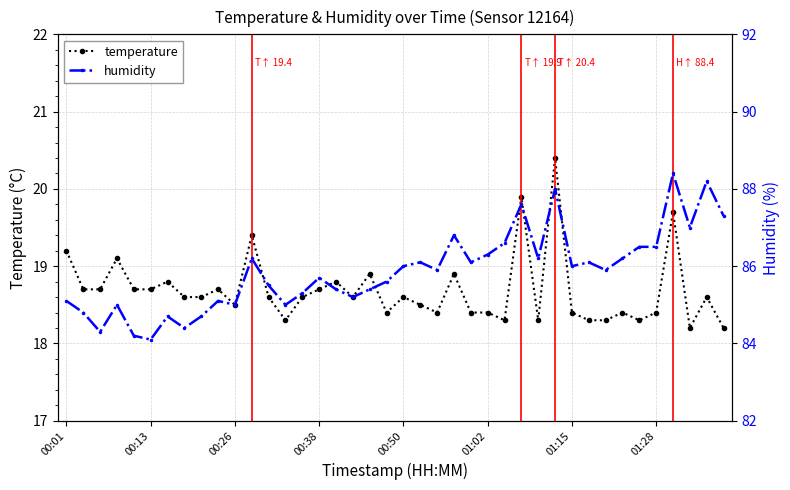

What is the maximum value for temperature?

20.4